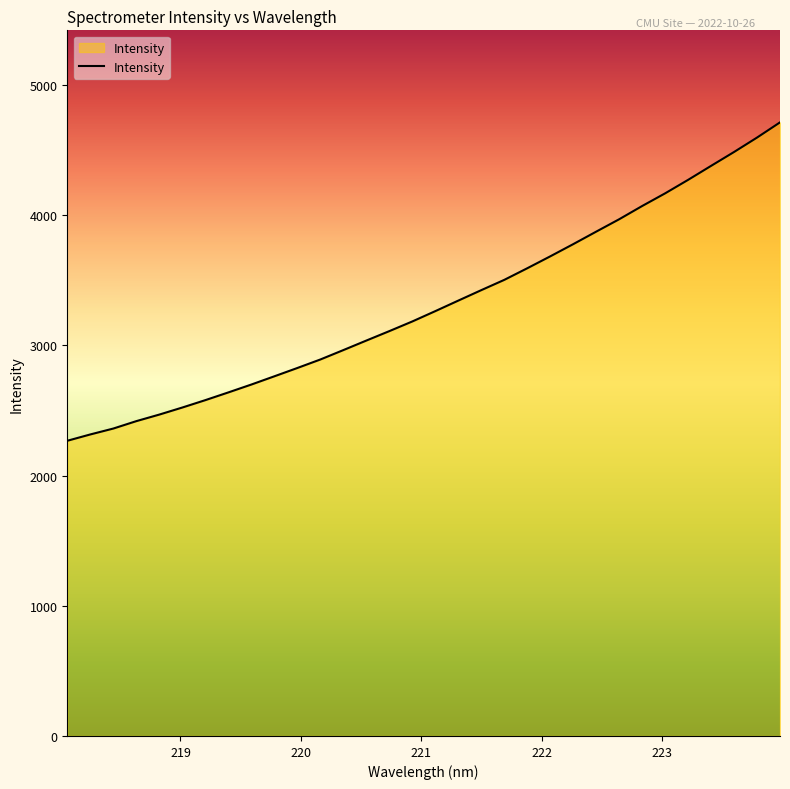

What is the difference between the maximum and minimum values?

2445.2